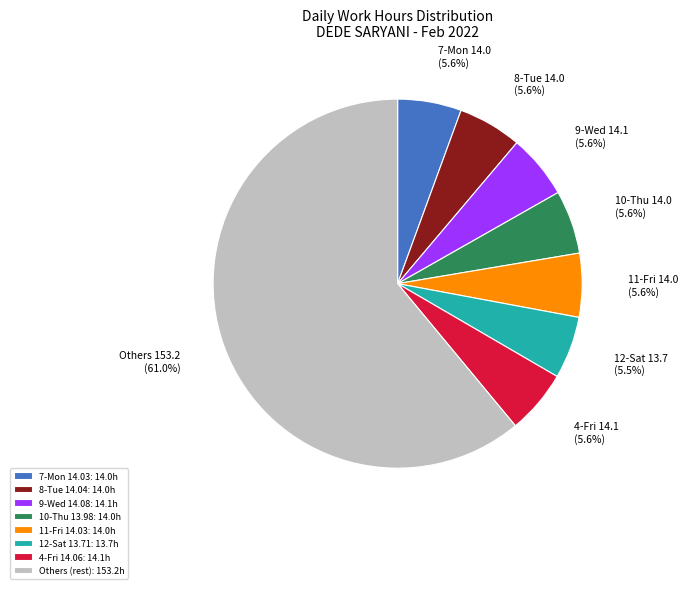

How many segments does this pie chart have?

8